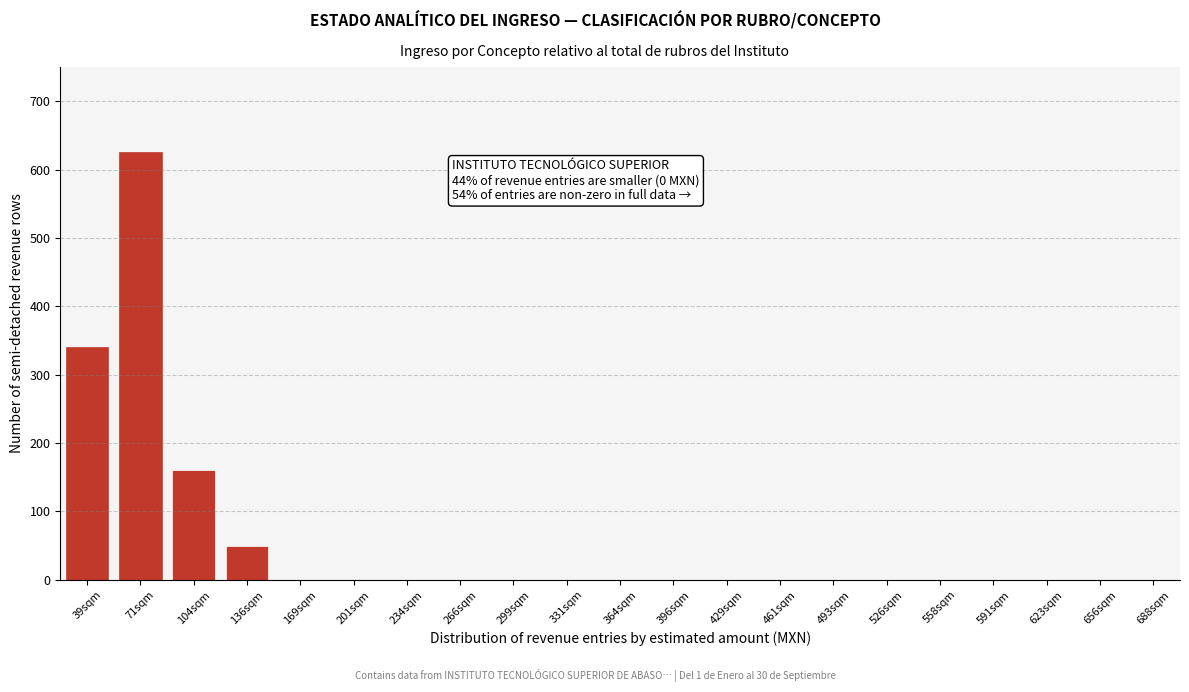

Reading left to right, list all the values displayed in this chart.

39sqm=340	71sqm=625	104sqm=160	136sqm=50	169sqm=0	201sqm=0	234sqm=0	266sqm=0	299sqm=0	331sqm=0	364sqm=0	396sqm=0	429sqm=0	461sqm=0	493sqm=0	526sqm=0	558sqm=0	591sqm=0	623sqm=0	656sqm=0	688sqm=0